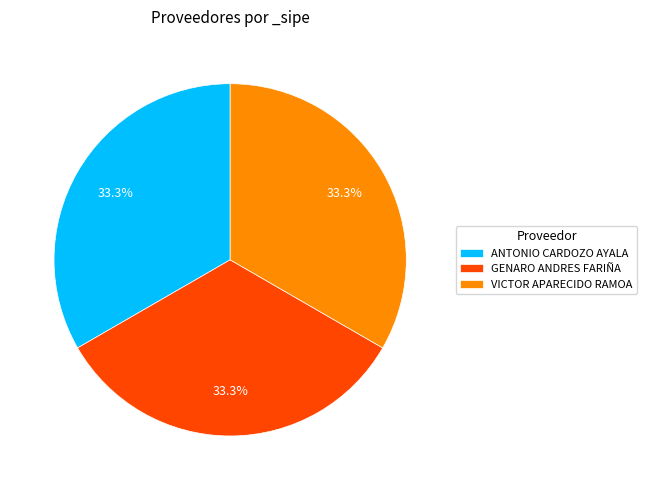

Count the number of slices in the pie.

3